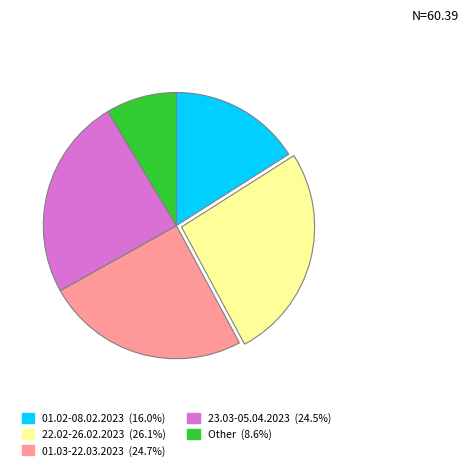

Is there any slice that represents more than half of the pie?

No